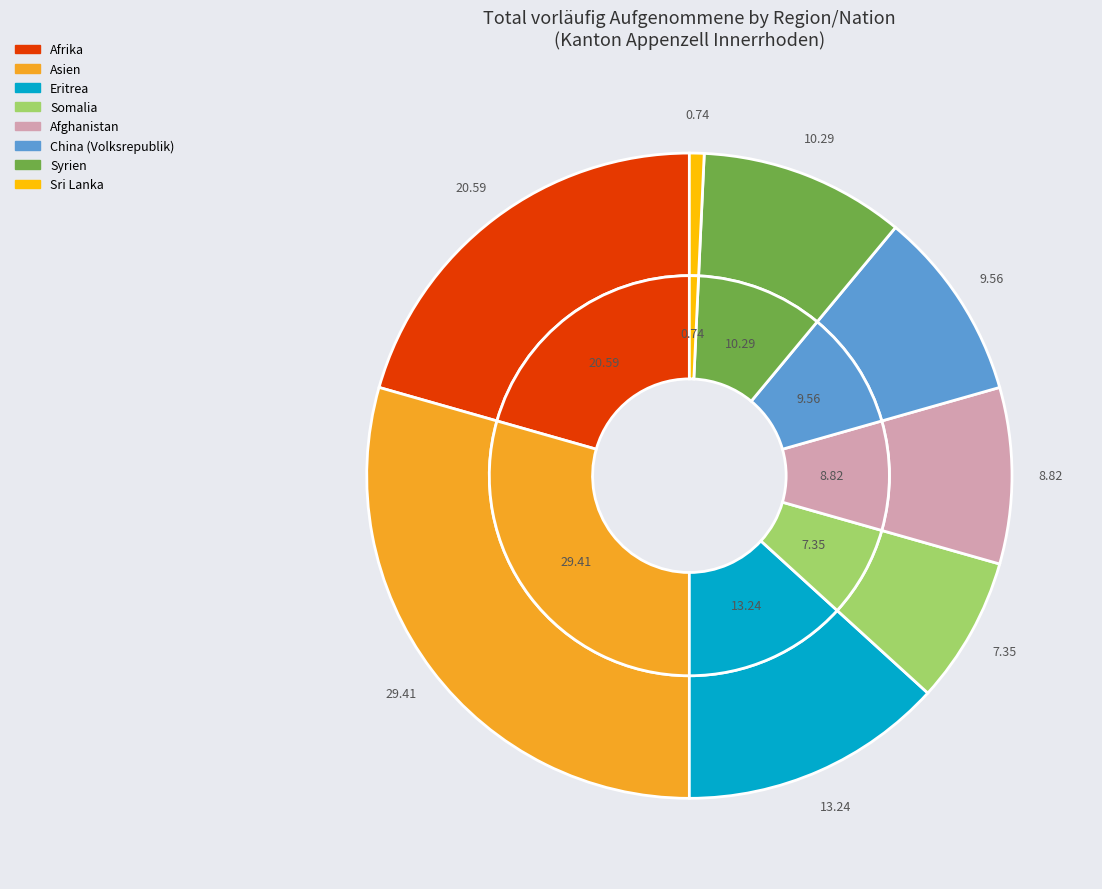

To the nearest percent, what is the difference between the Sri Lanka and Eritrea slice percentages?

12%